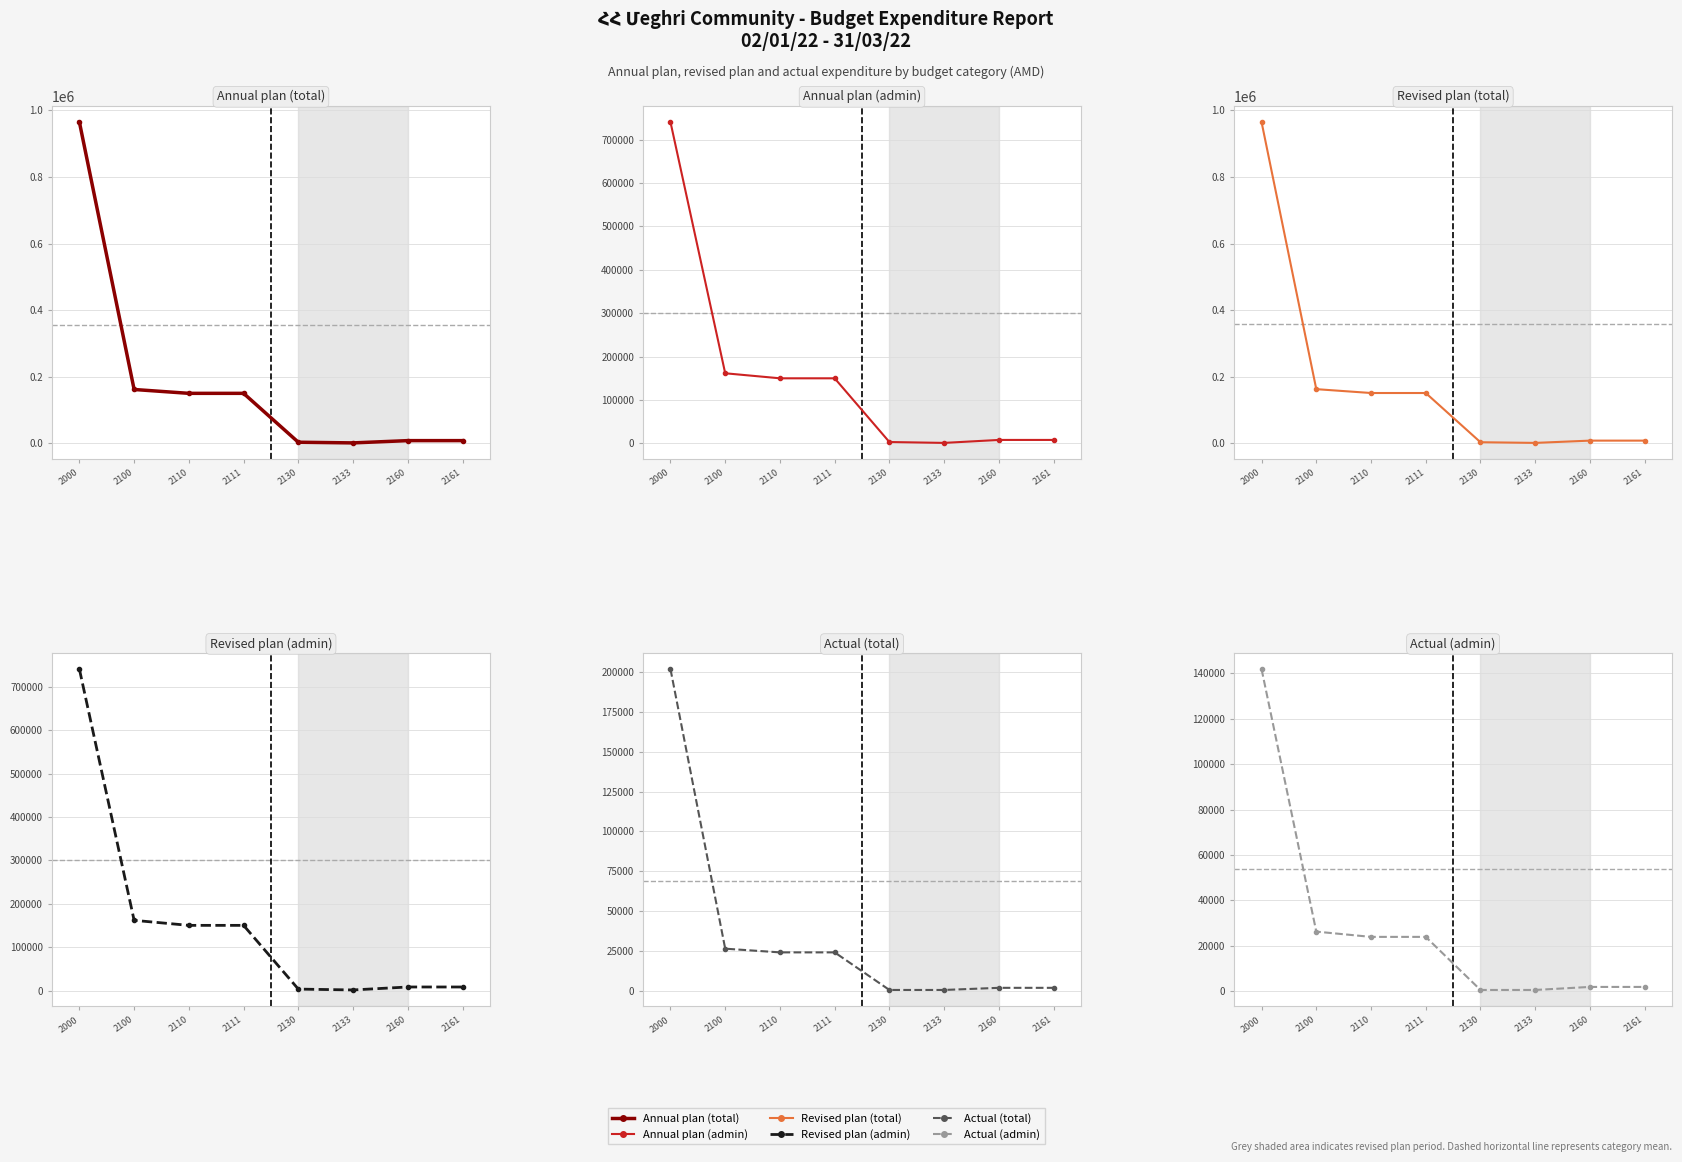

Which series has the largest range (max minus min)?

Annual plan (total)